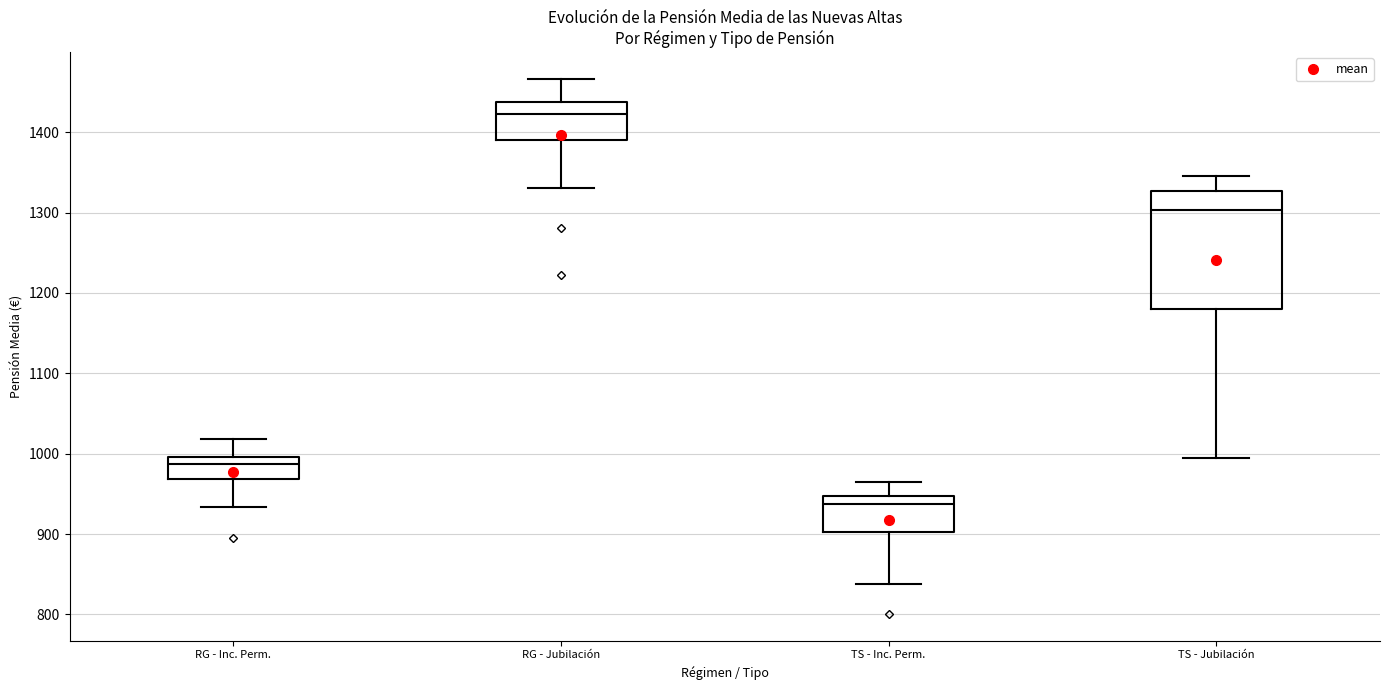

Where does the median line of the box for RG - Jubilación sit on the y-axis? The values are not printed on the chart, so give them approximately, as read against the axis.

1420